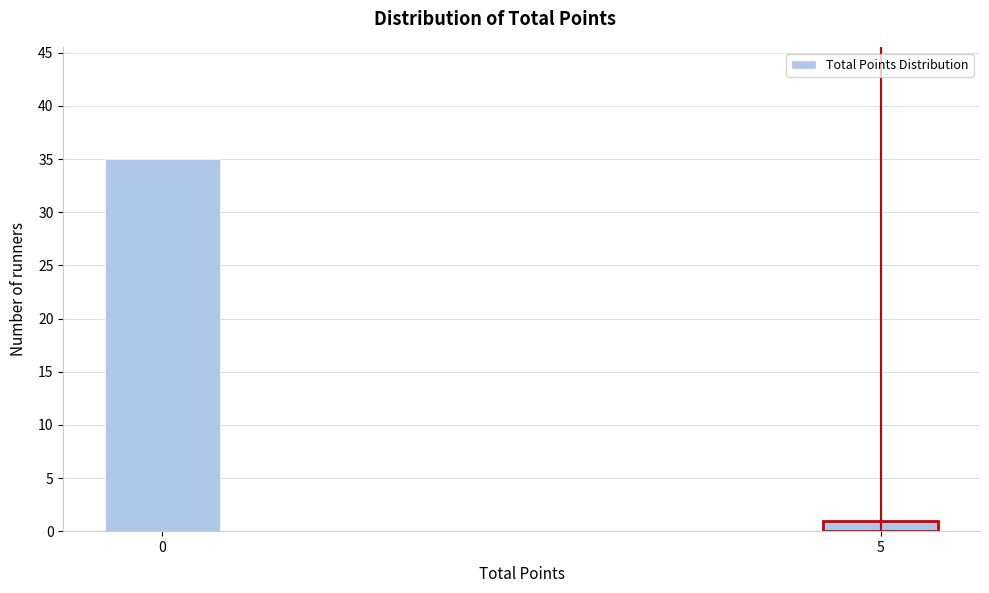

Reading left to right, list all the values displayed in this chart.

35	1